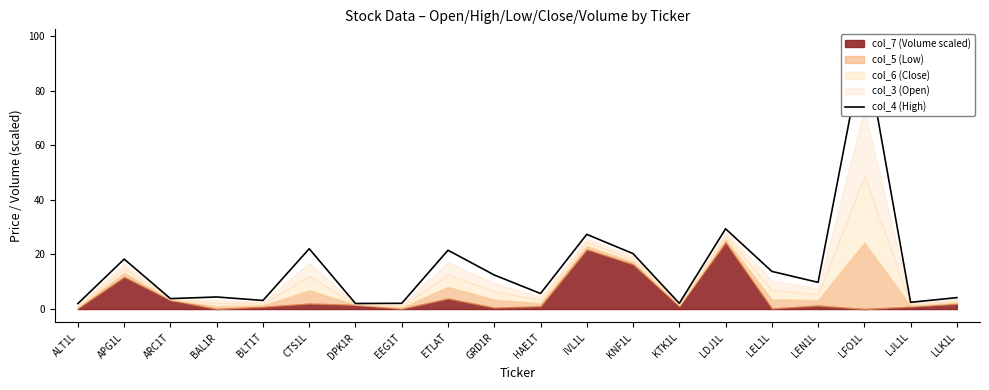

True or false: the data shows 18.3 at APG1L.

True